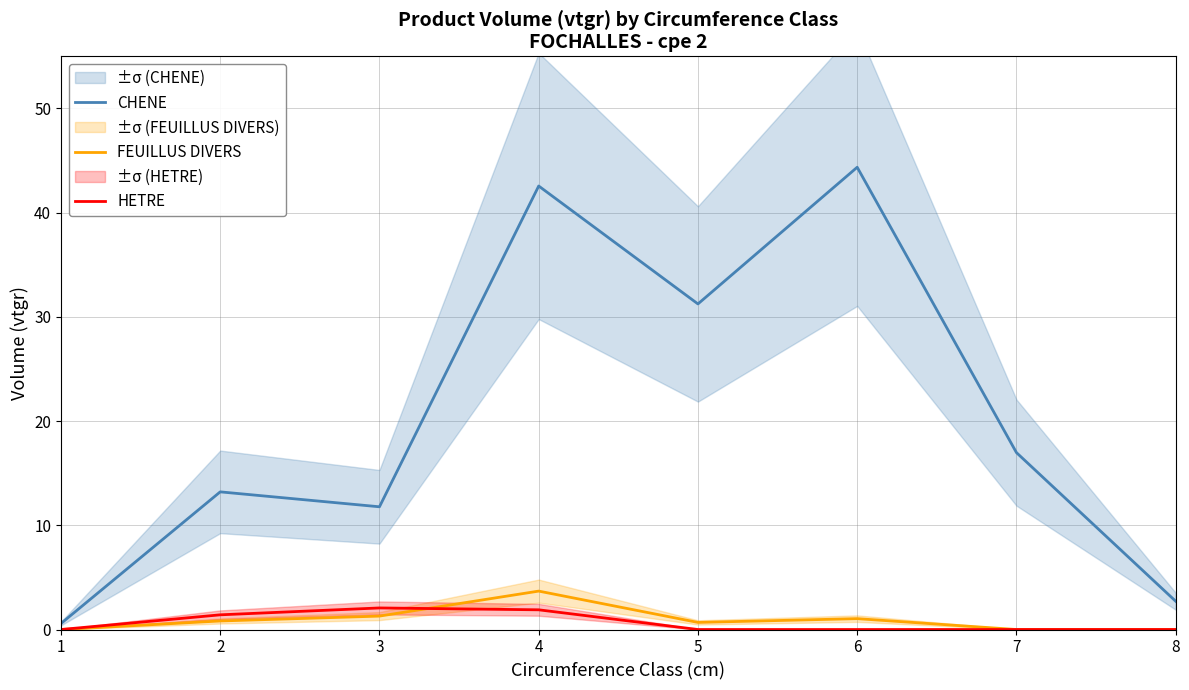

Is the value of CHENE at 3 greater than the value of FEUILLUS DIVERS at 7?

Yes